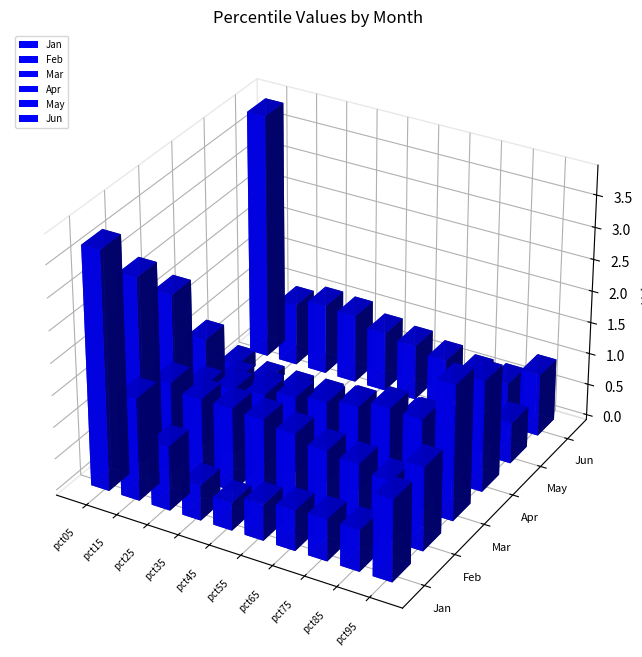

How many values in the Mar series exceed 1?

9